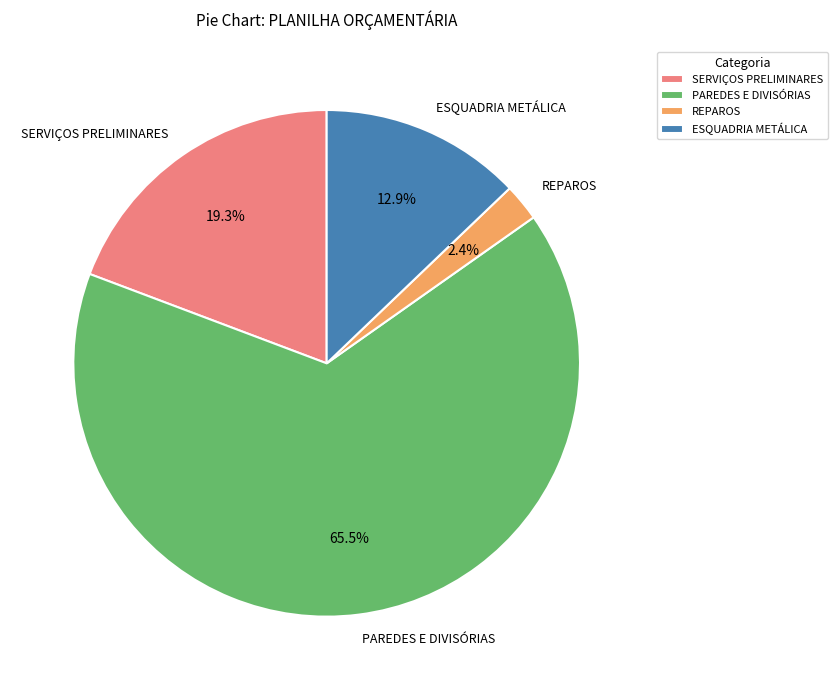

Which has a higher value, ESQUADRIA METÁLICA or SERVIÇOS PRELIMINARES?

SERVIÇOS PRELIMINARES